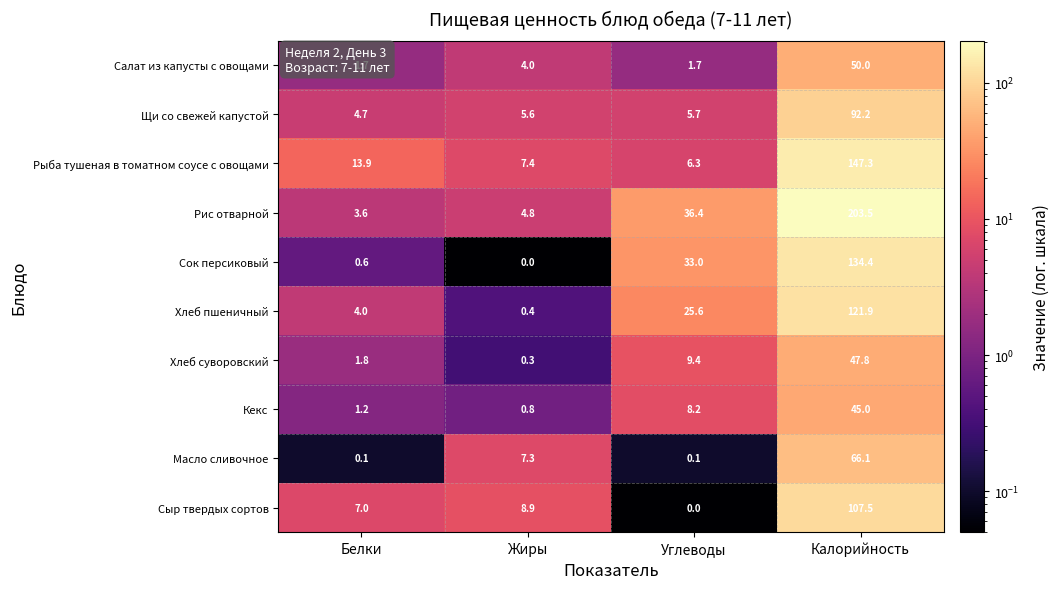

Which category has the lowest value in the Сыр твердых сортов series?

Углеводы